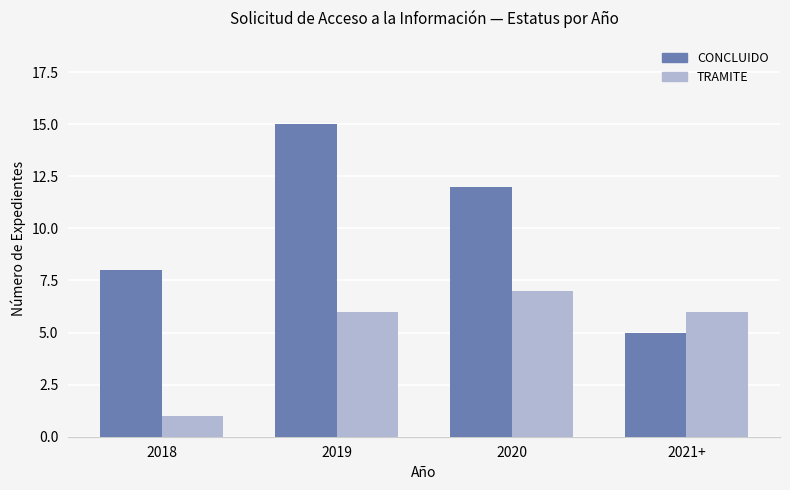

Reading left to right, what are all the values shown in this chart?

CONCLUIDO: 2018=8	2019=15	2020=12	2021+=5
TRAMITE: 2018=1	2019=6	2020=7	2021+=6